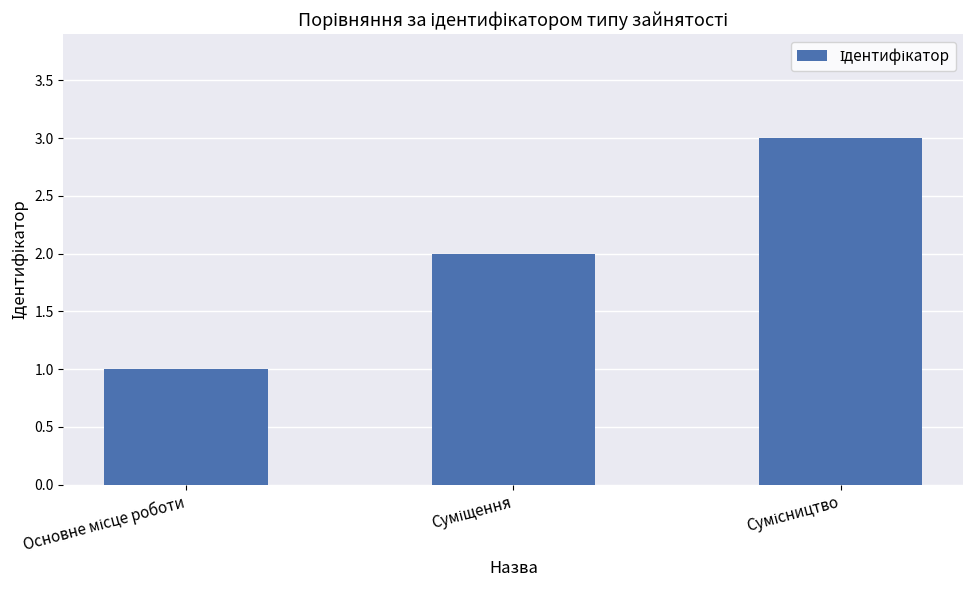

What is the maximum value shown in the chart?

3